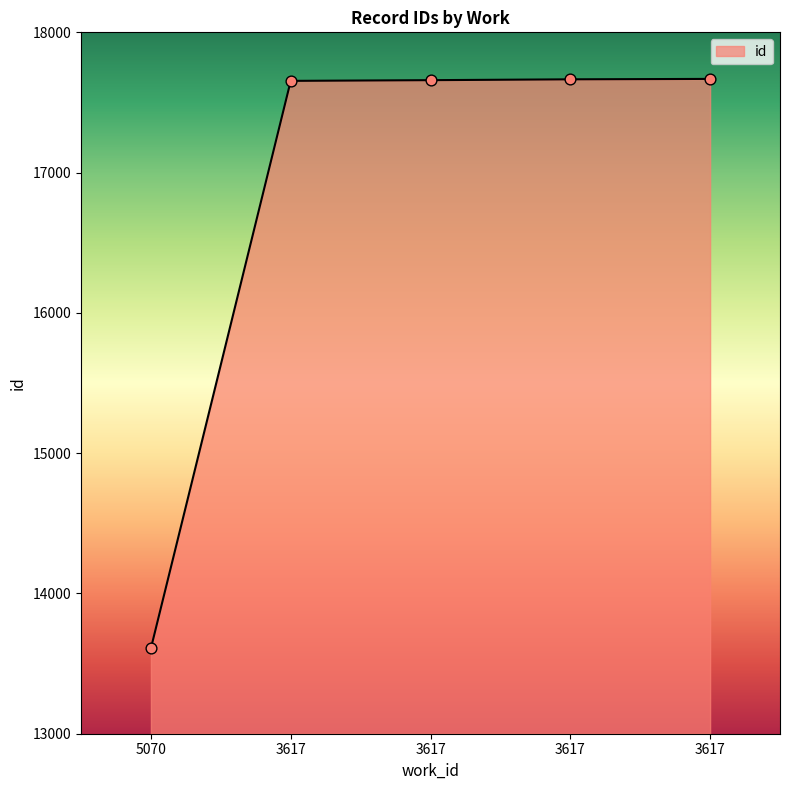

Approximately how many times larger is the value at 5070 compared to 3617?

0.8